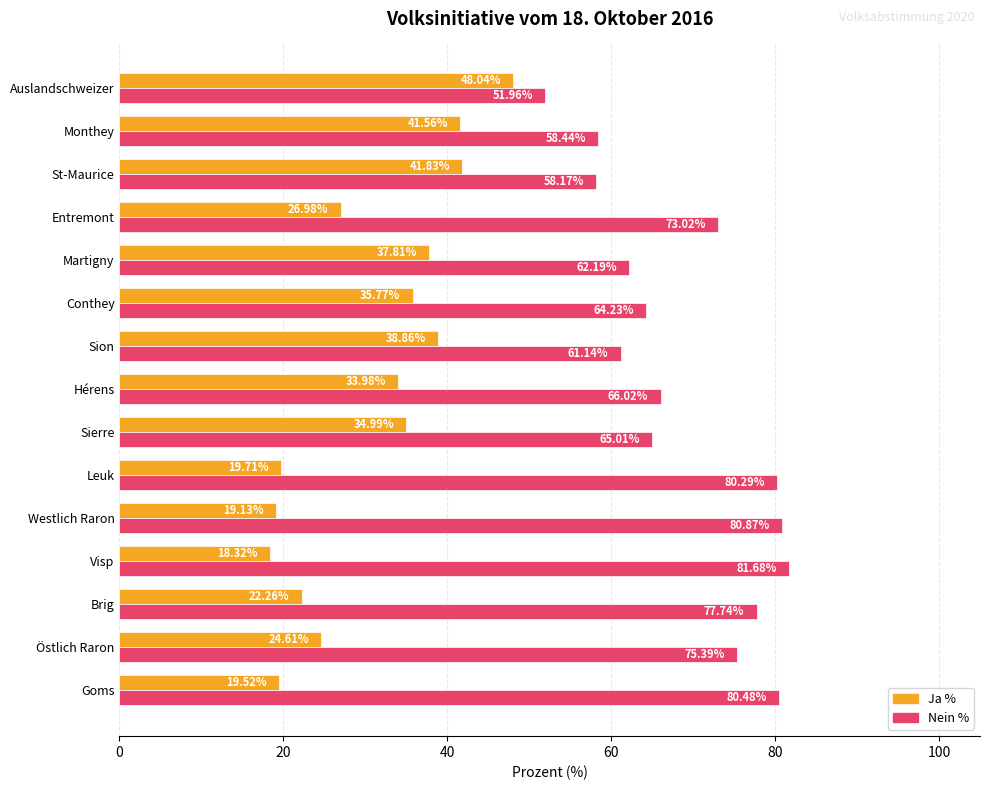

At how many categories does at least one series exceed 40?

15